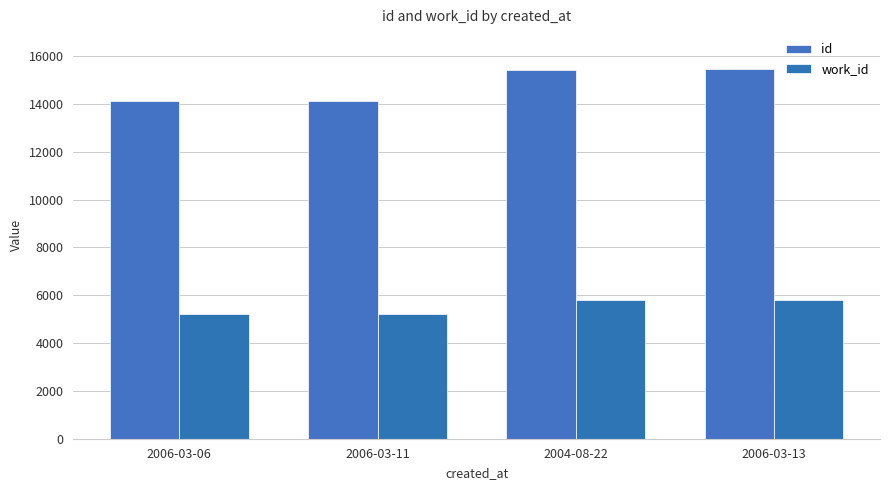

What is the total value across all series at 2006-03-13?

21264